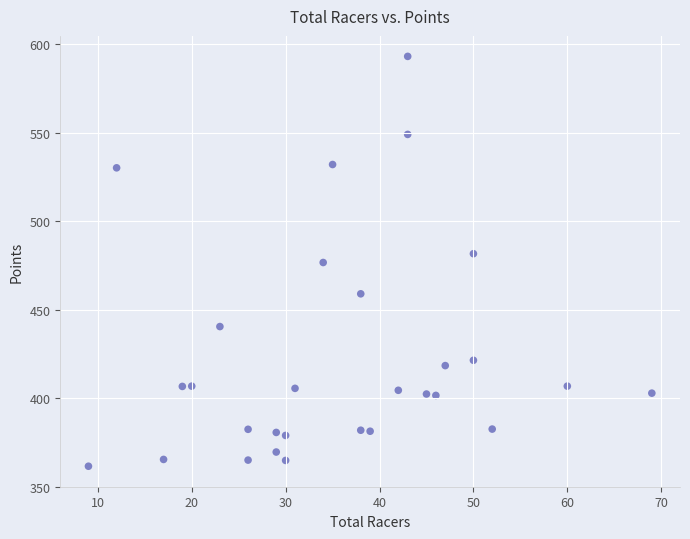

What is the range of X values (max minus min)?

60.0